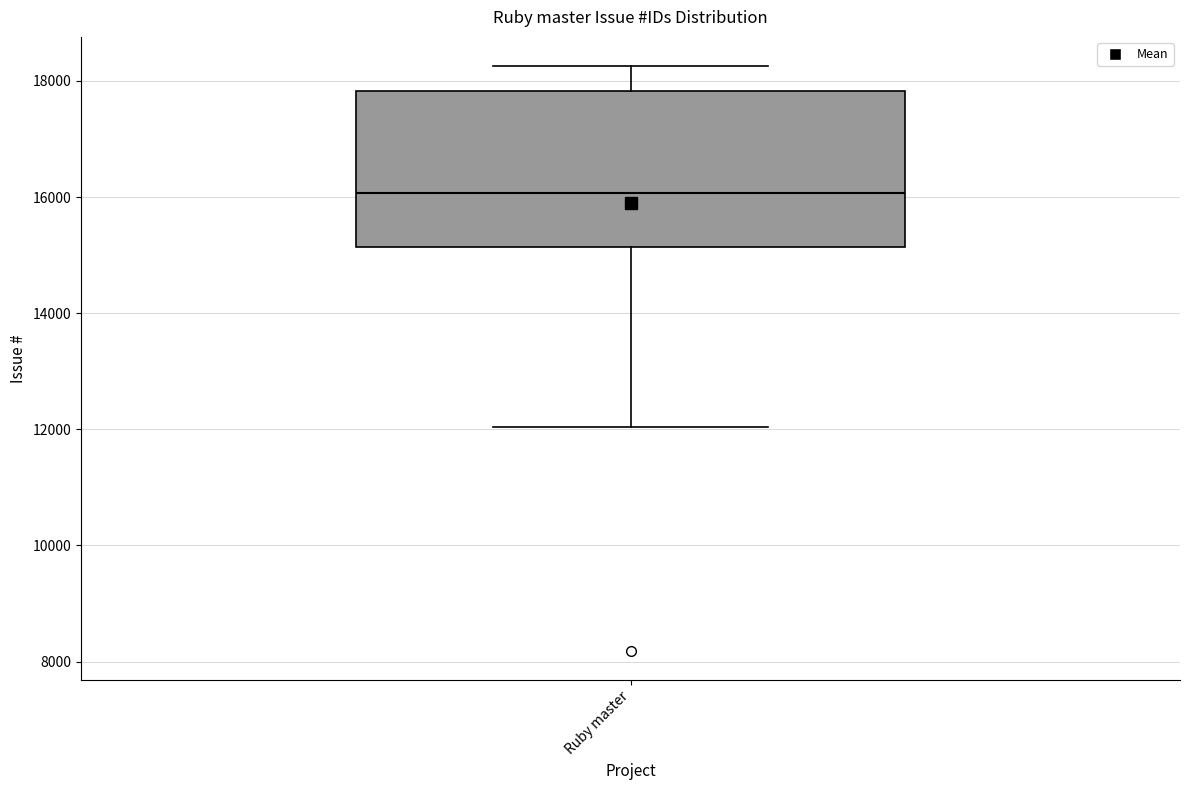

Read this box plot against the y-axis: the position of the median line, the range covered by the box, and the ends of both whiskers. The values are not printed on the chart, so give them approximately, as read against the axis.

median 16000, box 15200 to 17800, whiskers 12000 to 18200